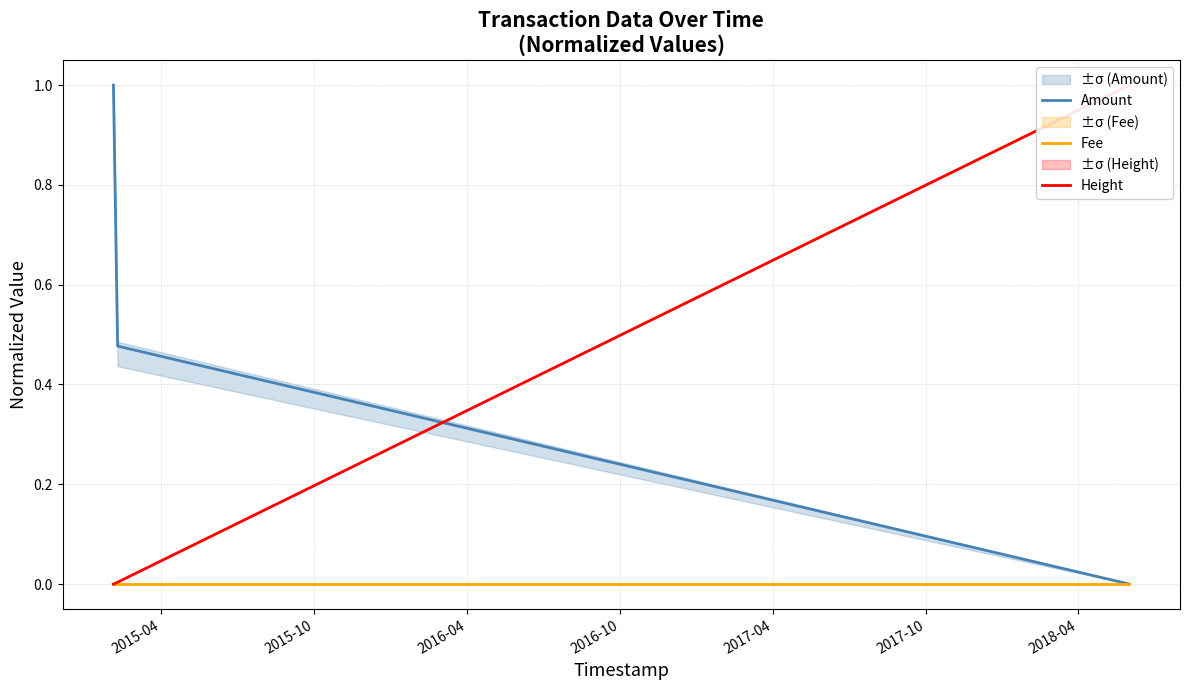

Rank the categories by Fee value from lowest to highest.

2015-04, 2015-10, 2016-04